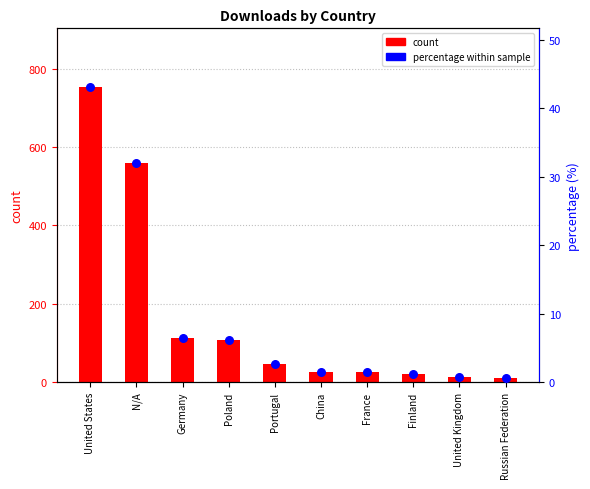

Which series has the largest total across all categories?

count